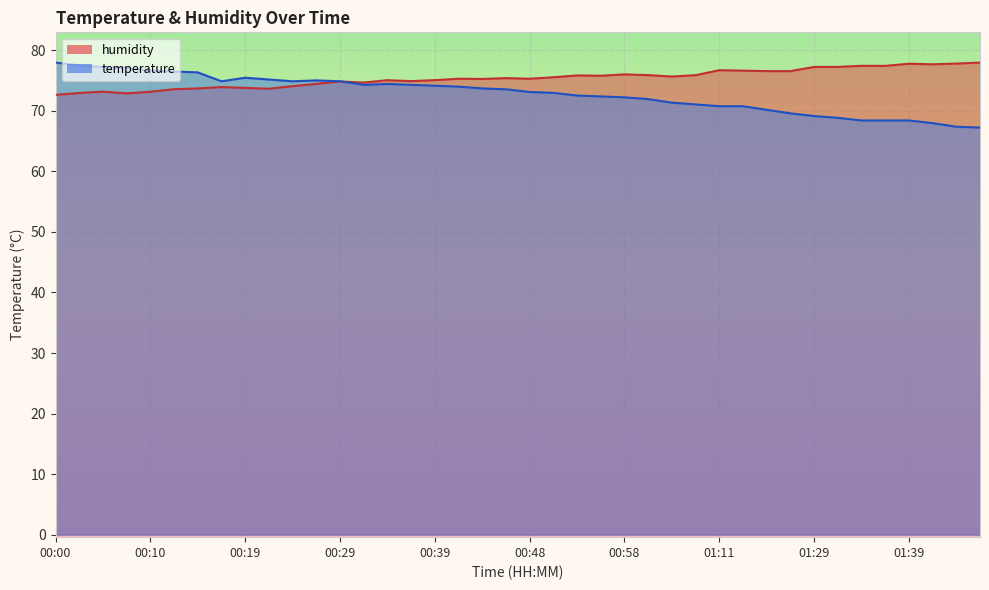

What is the maximum value for temperature?

78.0